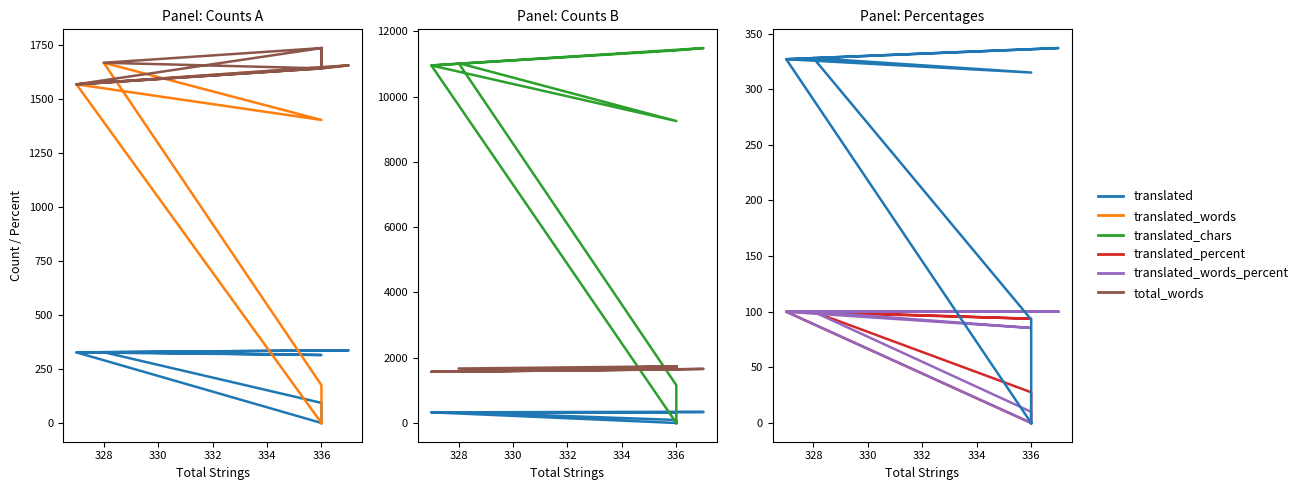

What is the difference between the maximum and second lowest values in the translated_chars series?

11490.0